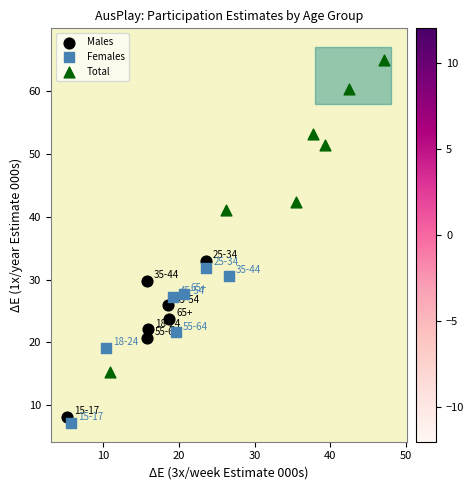

Which series contains the highest Y value?

Total